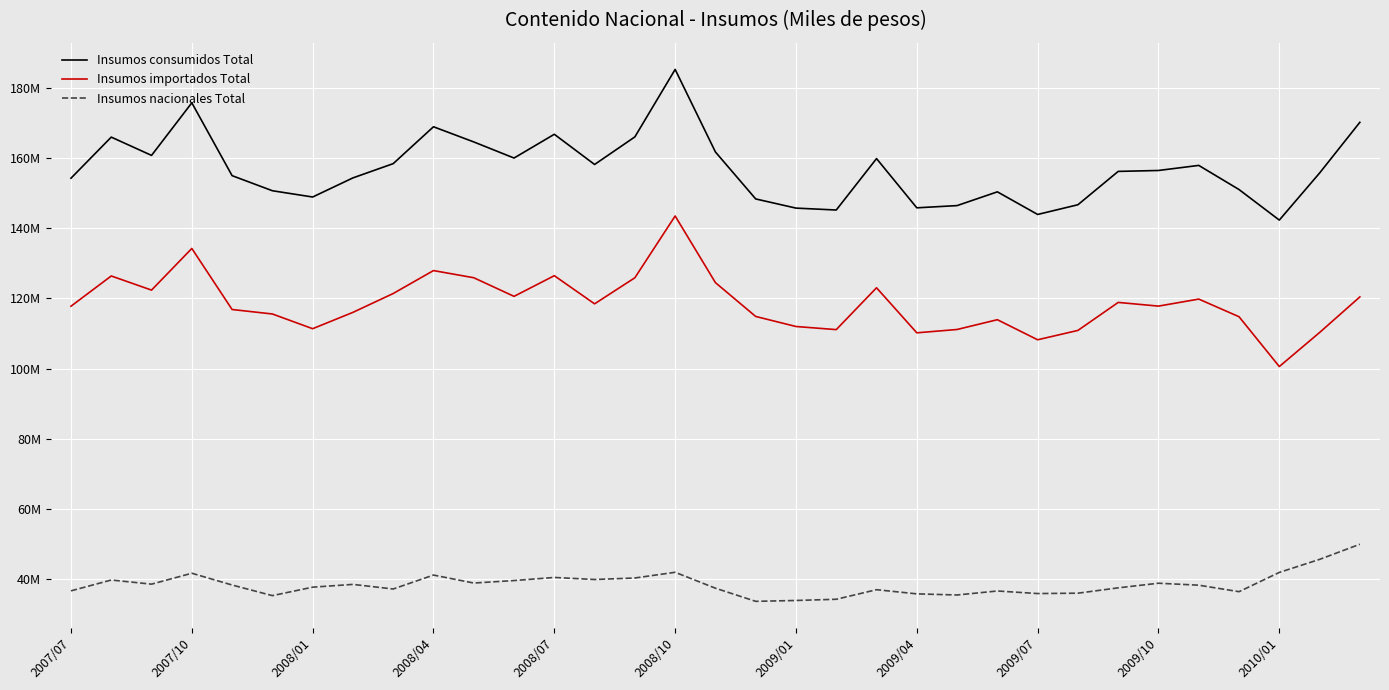

What are all the series names shown in the legend?

Insumos consumidos Total, Insumos importados Total, Insumos nacionales Total